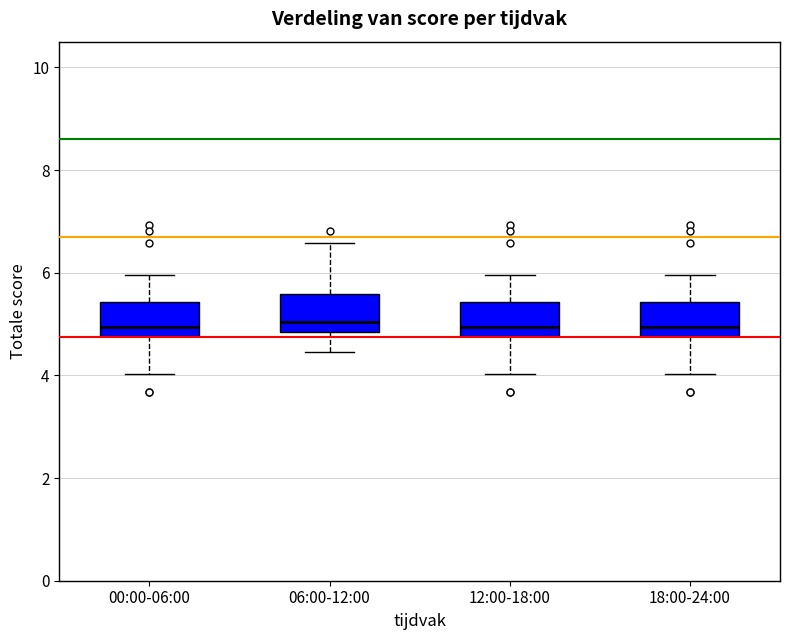

Where does the lower whisker of the box for 00:00-06:00 end on the y-axis? The values are not printed on the chart, so give them approximately, as read against the axis.

4.0